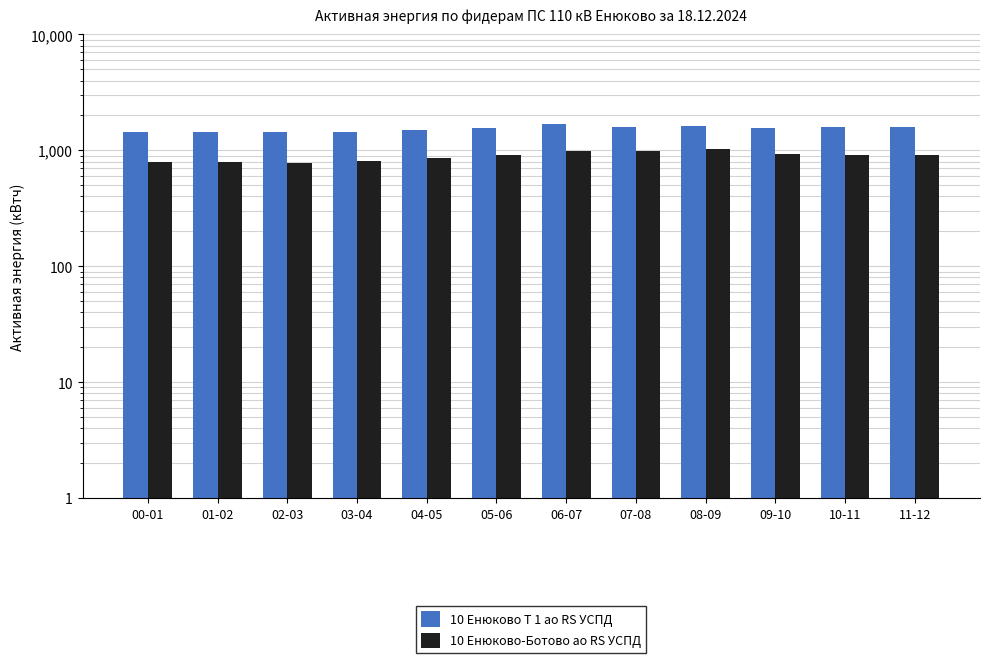

Reading left to right, transcribe all the data shown in this chart.

10 Енюково Т 1 ао RS УСПД: 00-01=1429.2	01-02=1442.4	02-03=1424.4	03-04=1426.8	04-05=1491.6	05-06=1557.6	06-07=1670.4	07-08=1602.0	08-09=1623.6	09-10=1548.0	10-11=1578.0	11-12=1591.2
10 Енюково-Ботово ао RS УСПД: 00-01=792.6	01-02=797.4	02-03=780.6	03-04=801.0	04-05=864.0	05-06=914.4	06-07=983.4	07-08=987.6	08-09=1017.0	09-10=925.2	10-11=910.2	11-12=911.4